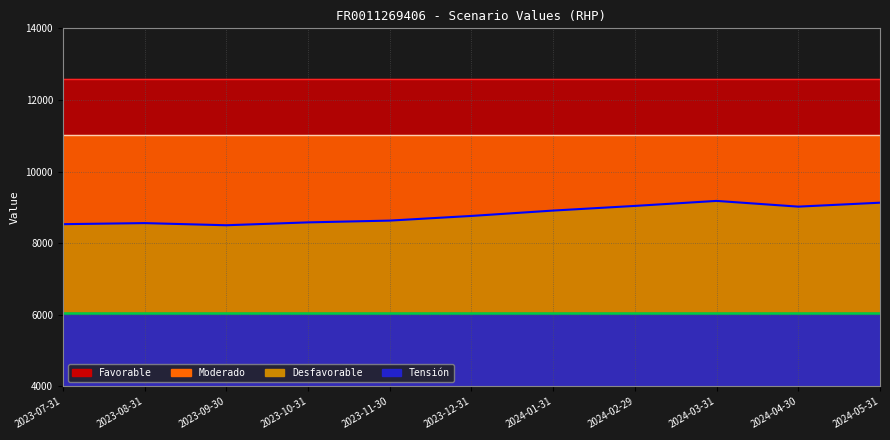

Is the value of Desfavorable at 2023-12-31 greater than the value of Favorable at 2024-05-31?

No